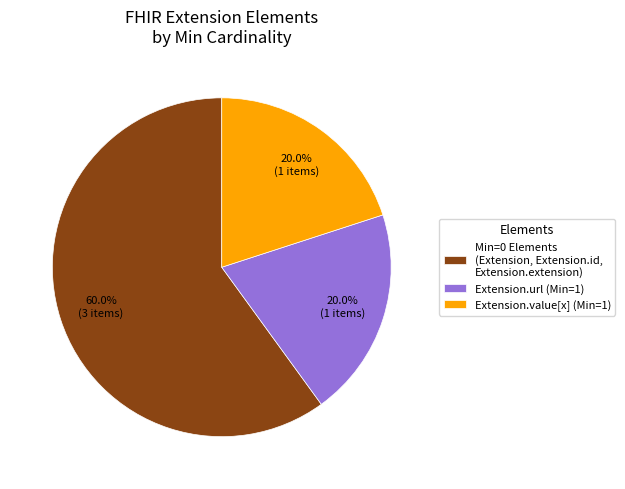

Does Min=0 Elements (Extension, Extension.id, Extension.extension) account for over 50% of the chart?

Yes